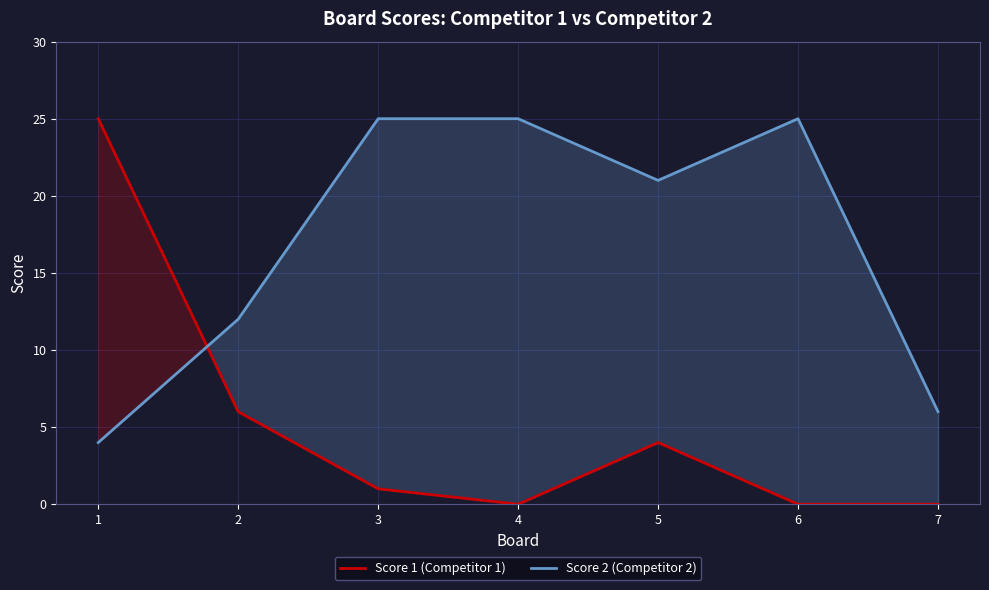

Reading left to right, transcribe all the data shown in this chart.

Score 1 (Competitor 1): 25	6	1	0	4	0	0
Score 2 (Competitor 2): 4	12	25	25	21	25	6